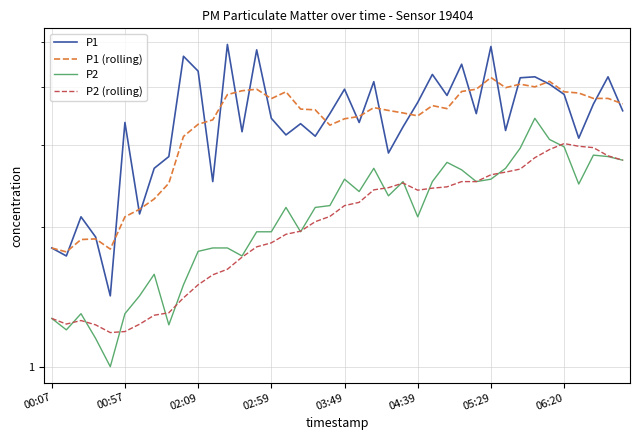

True or false: P2 has more than 1 points higher than both neighbors.

True